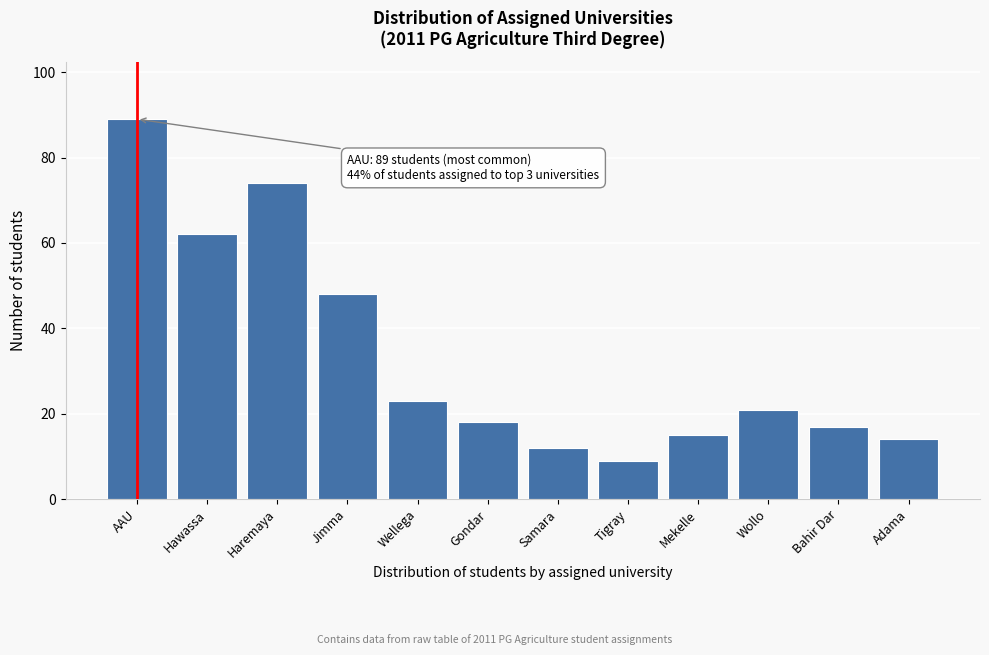

Reading left to right, list all the values displayed in this chart.

89	62	74	48	23	18	12	9	15	21	17	14